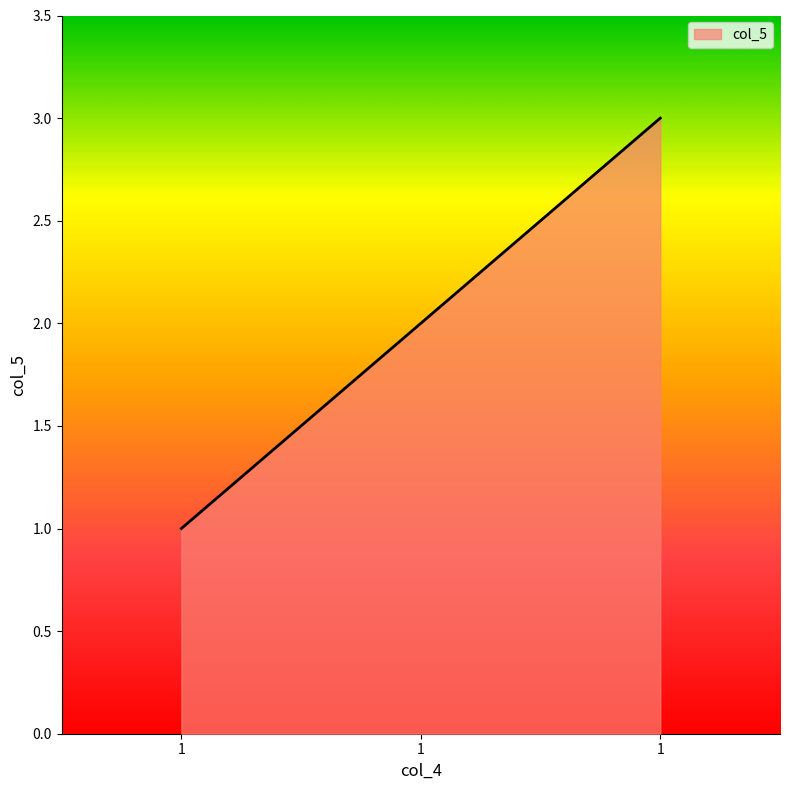

How many lines are shown in the chart?

1